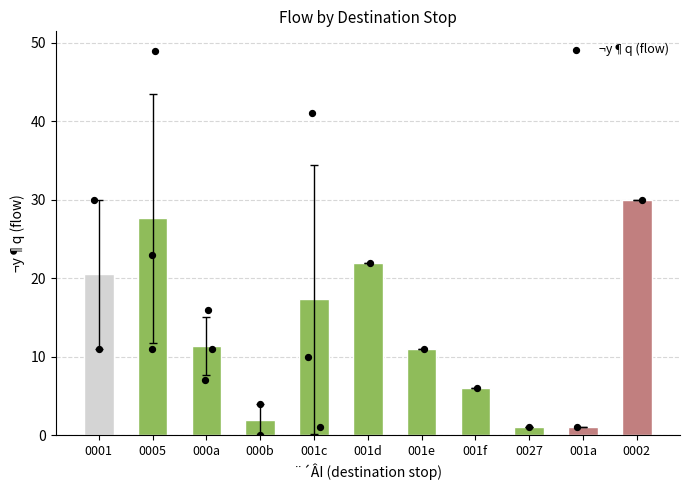

What is the change in value from 000b to 0002?

+28.0